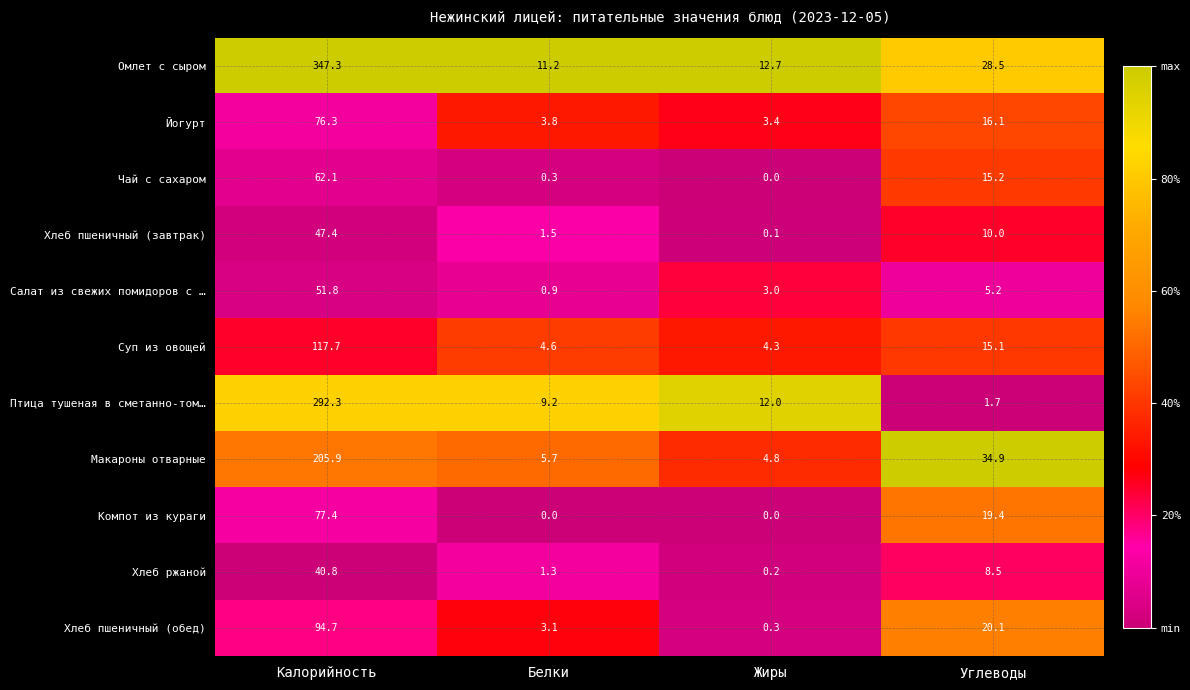

Which series has the widest spread of values?

Омлет с сыром